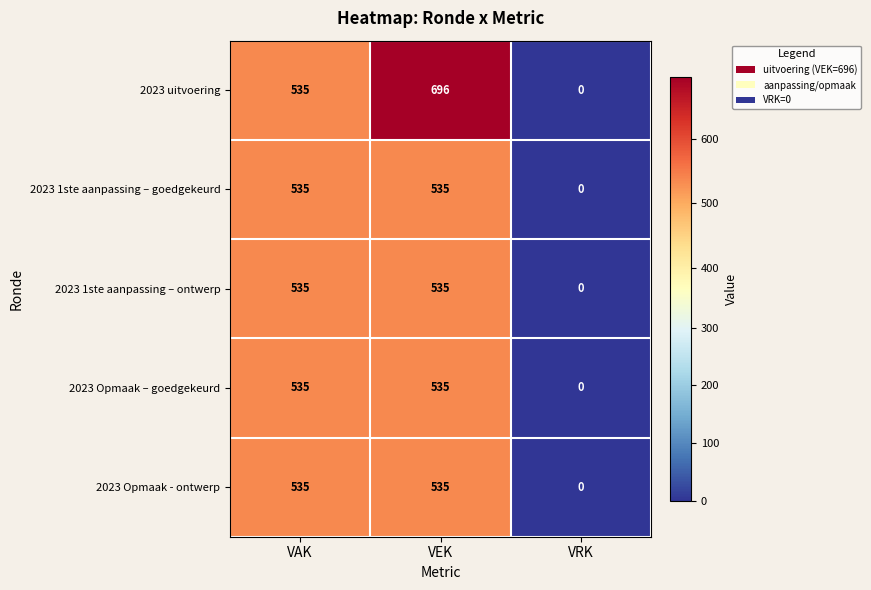

How many data points does each series have?

3